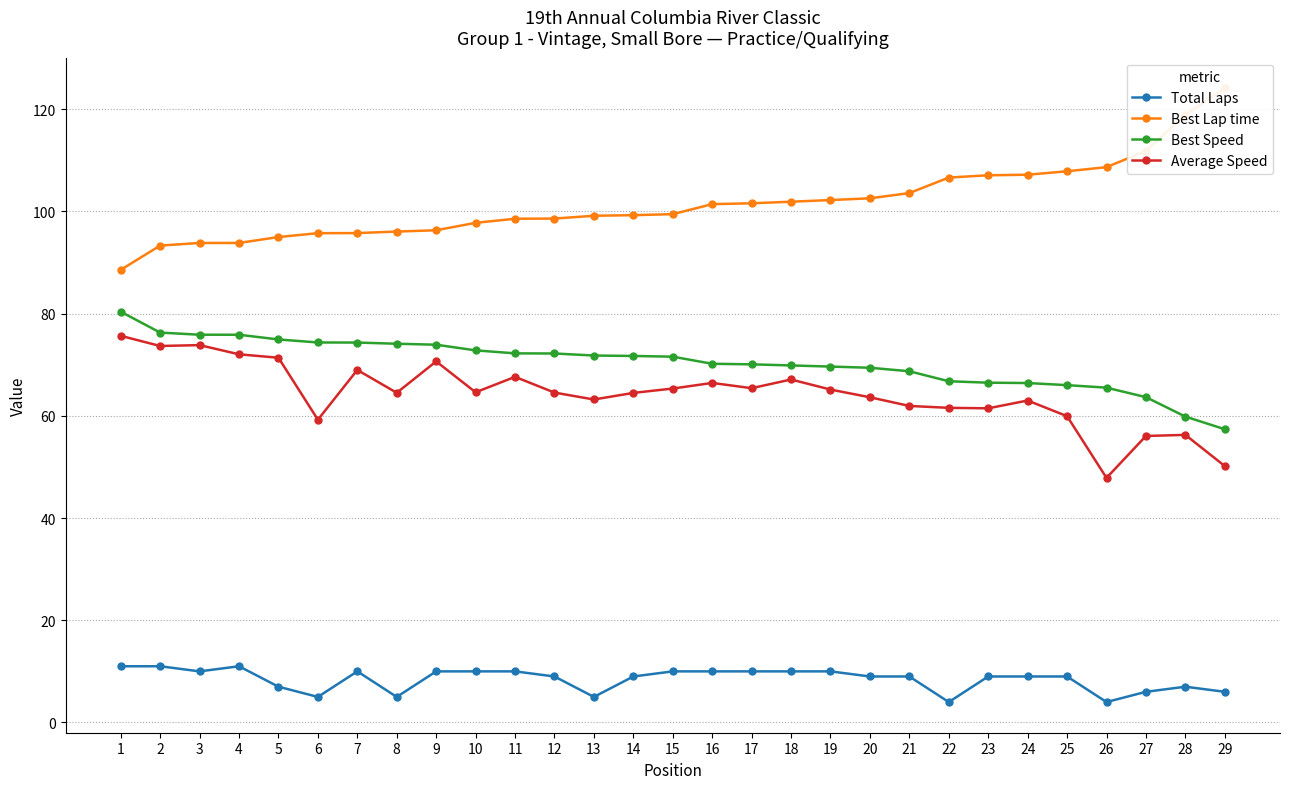

Reading right to left, transcribe all the data shown in this chart.

Total Laps: 29=6.0	28=7.0	27=6.0	26=4.0	25=9.0	24=9.0	23=9.0	22=4.0	21=9.0	20=9.0	19=10.0	18=10.0	17=10.0	16=10.0	15=10.0	14=9.0	13=5.0	12=9.0	11=10.0	10=10.0	9=10.0	8=5.0	7=10.0	6=5.0	5=7.0	4=11.0	3=10.0	2=11.0	1=11.0
Best Lap time: 29=124.1	28=118.9	27=111.8	26=108.7	25=107.8	24=107.2	23=107.1	22=106.6	21=103.6	20=102.6	19=102.2	18=101.9	17=101.6	16=101.4	15=99.4	14=99.3	13=99.1	12=98.6	11=98.6	10=97.8	9=96.3	8=96.0	7=95.7	6=95.7	5=95.0	4=93.8	3=93.8	2=93.3	1=88.6
Best Speed: 29=57.4	28=59.8	27=63.6	26=65.5	25=66.0	24=66.4	23=66.5	22=66.8	21=68.7	20=69.4	19=69.6	18=69.9	17=70.1	16=70.2	15=71.6	14=71.7	13=71.8	12=72.2	11=72.2	10=72.8	9=73.9	8=74.1	7=74.3	6=74.3	5=74.9	4=75.9	3=75.9	2=76.3	1=80.4
Average Speed: 29=50.2	28=56.3	27=56.1	26=47.9	25=59.9	24=63.0	23=61.5	22=61.6	21=61.9	20=63.6	19=65.1	18=67.1	17=65.4	16=66.4	15=65.3	14=64.5	13=63.2	12=64.5	11=67.6	10=64.6	9=70.6	8=64.5	7=69.0	6=59.2	5=71.4	4=72.0	3=73.8	2=73.7	1=75.6